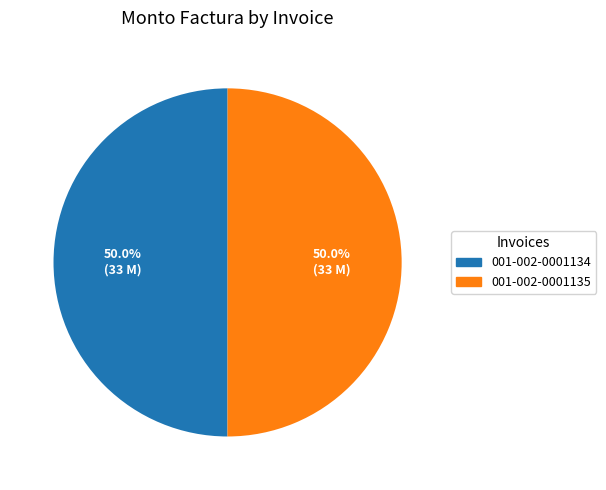

To the nearest percent, what is the combined percentage of 001-002-0001135 and 001-002-0001134?

100%